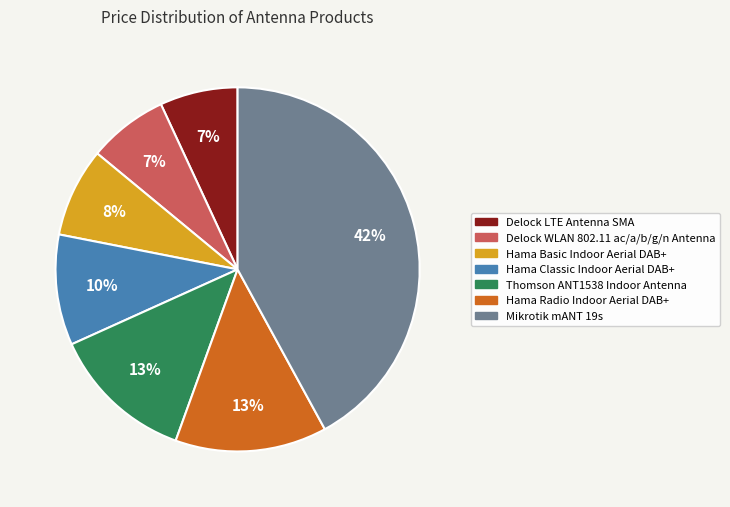

To the nearest percent, what percentage of the pie is Delock LTE Antenna SMA?

7%